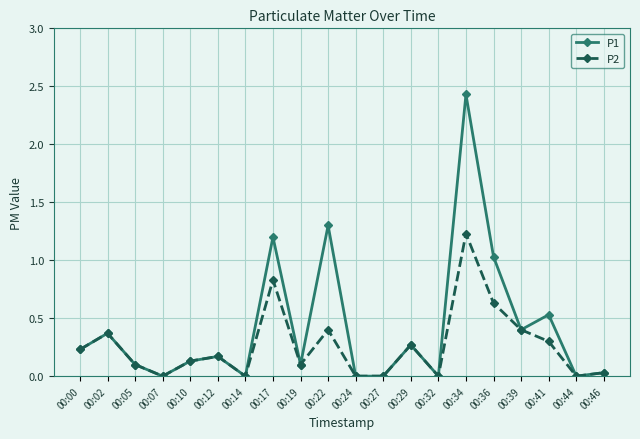

Rank the series by their average value, from lowest to highest.

P2, P1